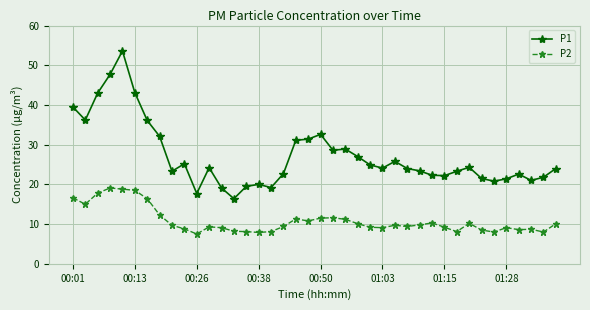

What is the value of the P2 point at the 36th from the left?

9.1